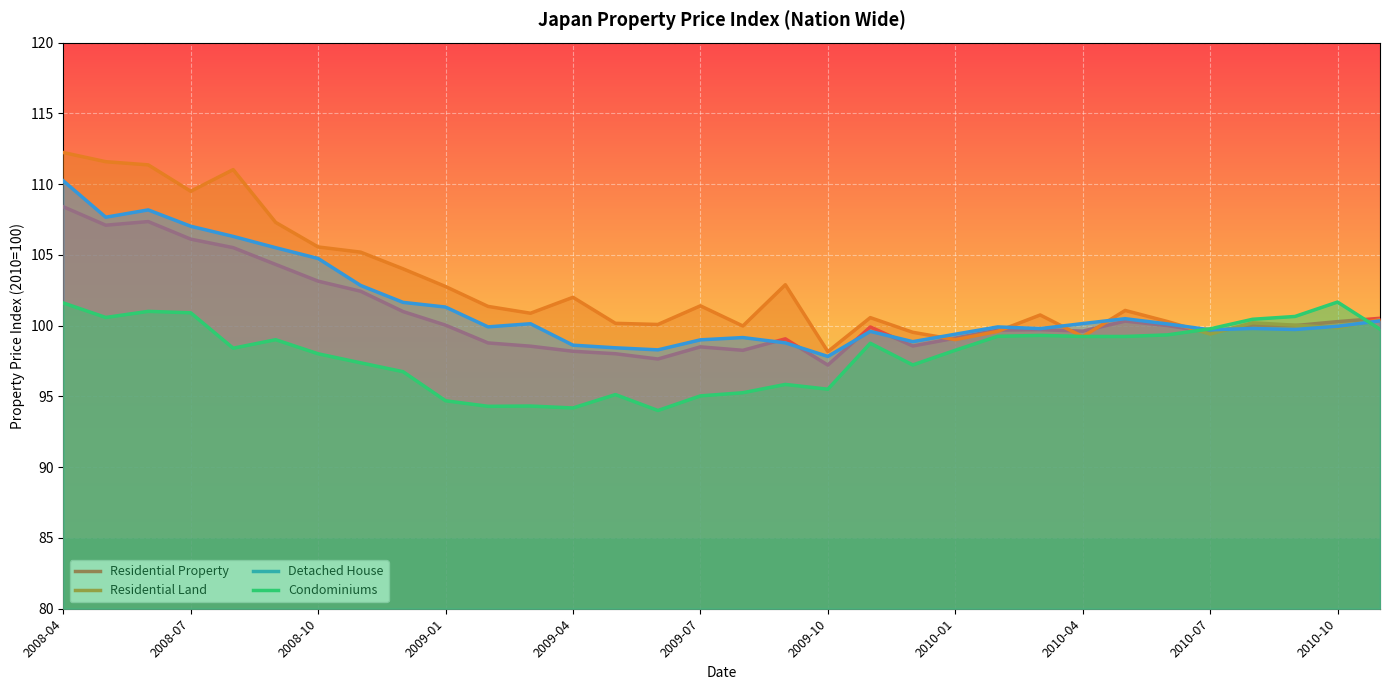

How many data points in Residential Property are above 100?

16